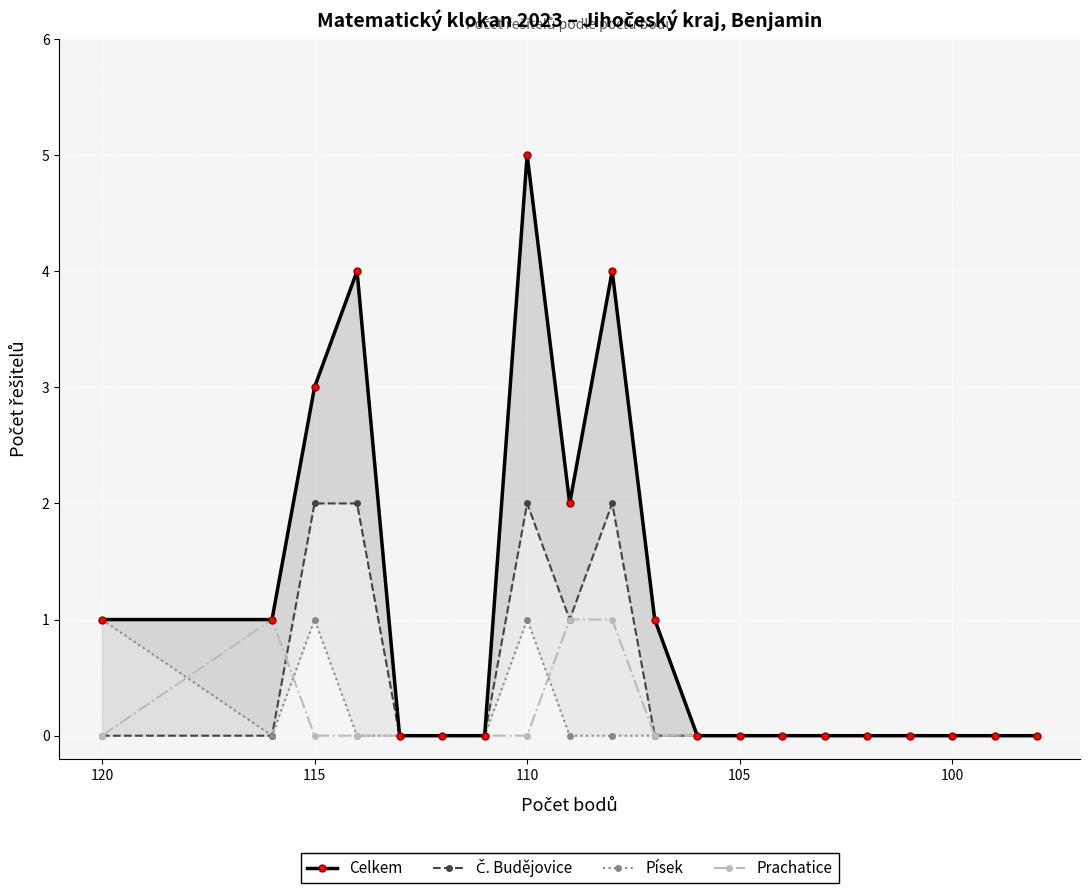

Is it true that Č. Budějovice equals -1 at 15?

False